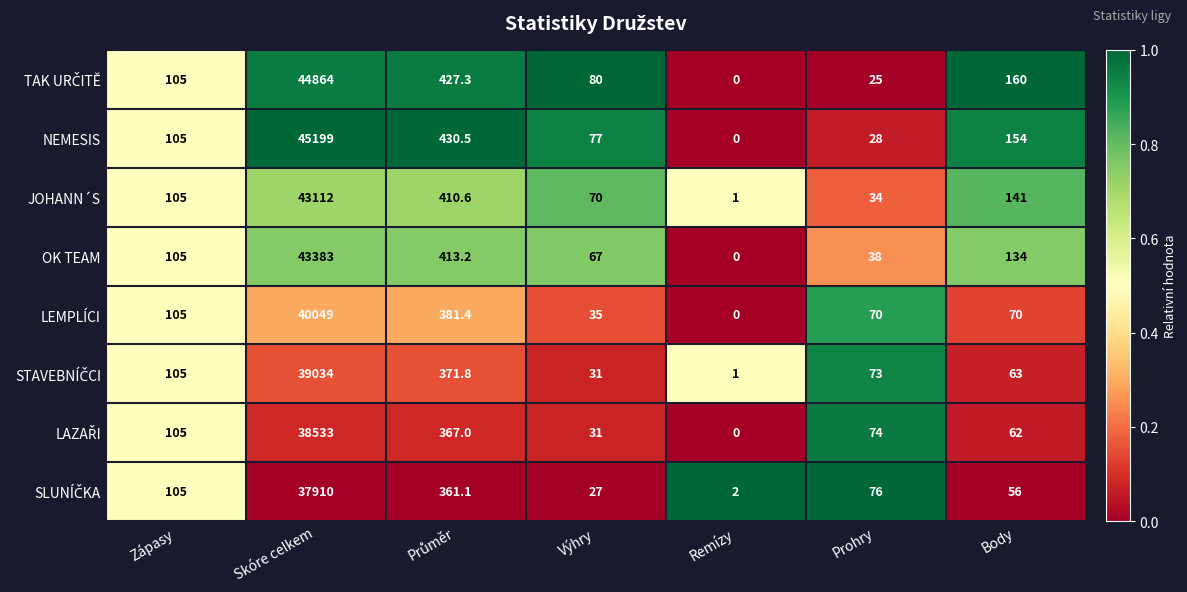

Which series has the largest range (max minus min)?

NEMESIS